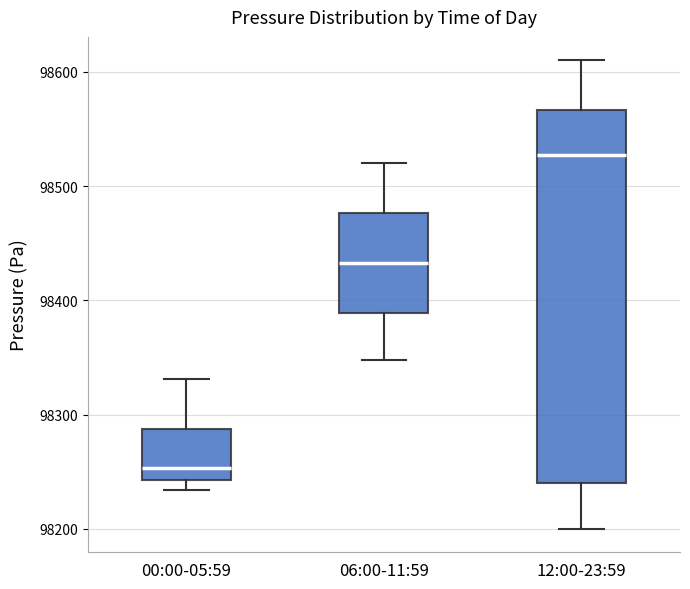

Which box's median line is the highest?

12:00-23:59